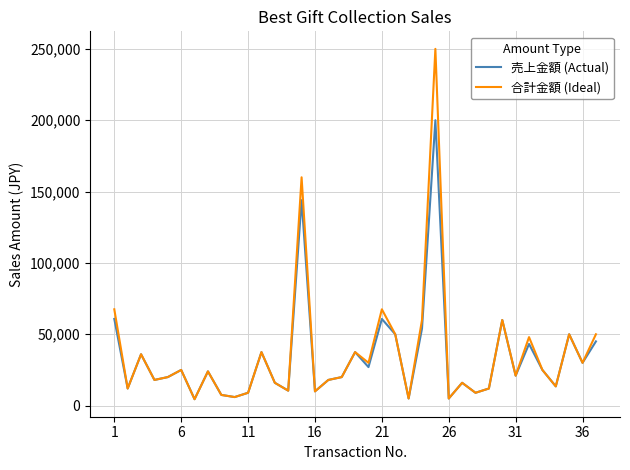

List the series in order of their peak value, highest first.

合計金額 (Ideal), 売上金額 (Actual)